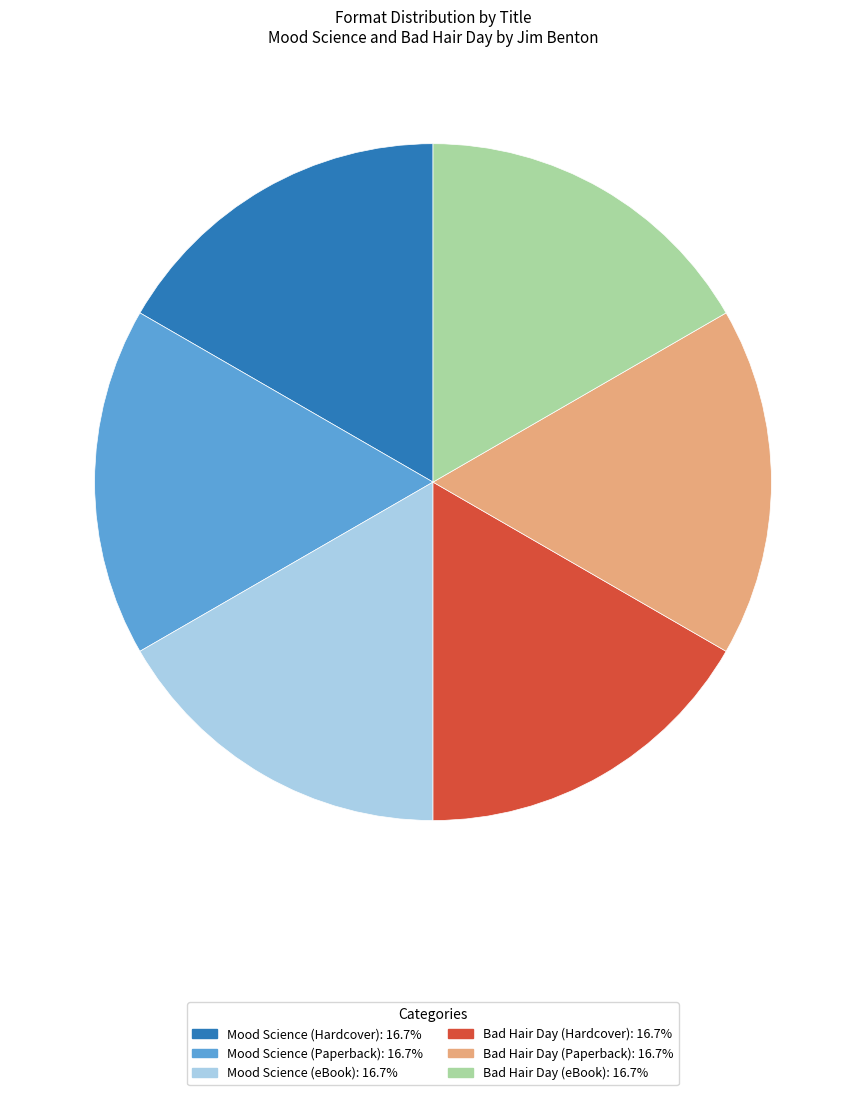

How many slices are in this pie chart?

6